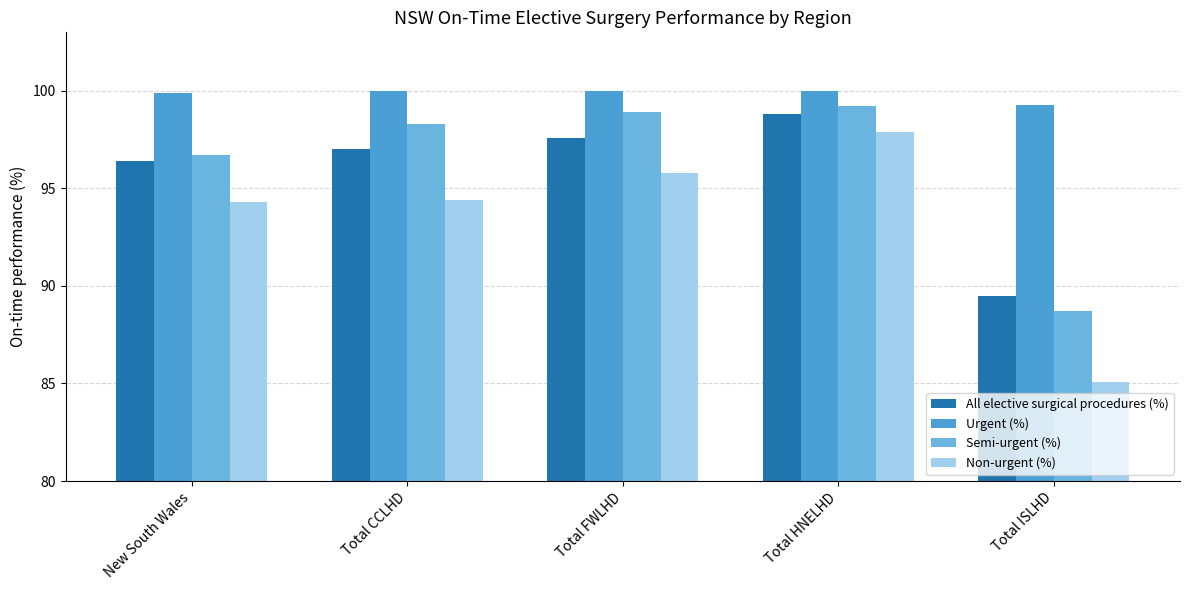

What is the spread (max minus min) of values at New South Wales?

5.6